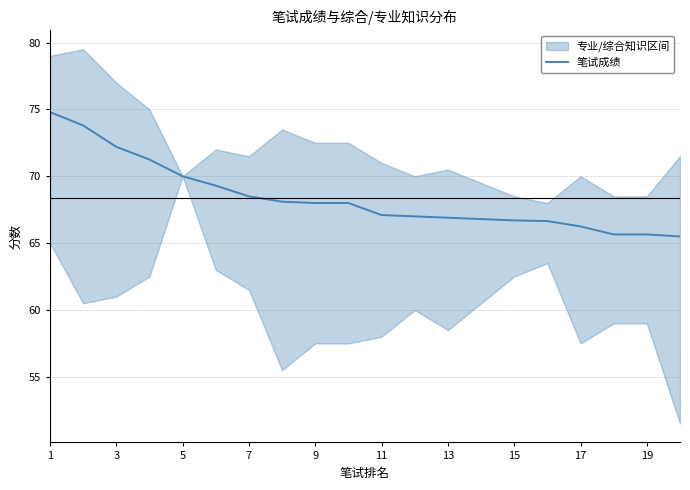

The 笔试成绩 series shows 95.2 at 3. True or false?

False